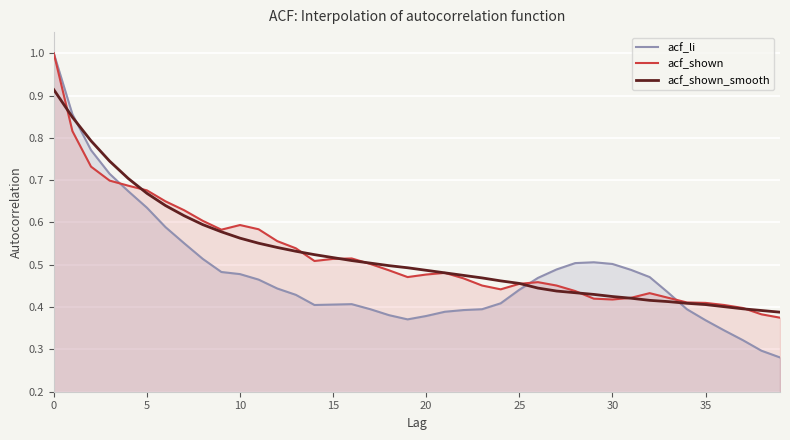

How many times do acf_li and acf_shown cross each other?

3